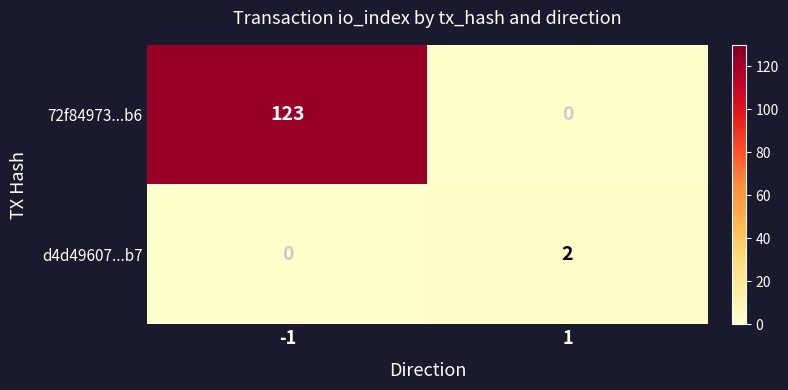

What is the difference between the maximum and minimum values in the 72f84973...b6 series?

123